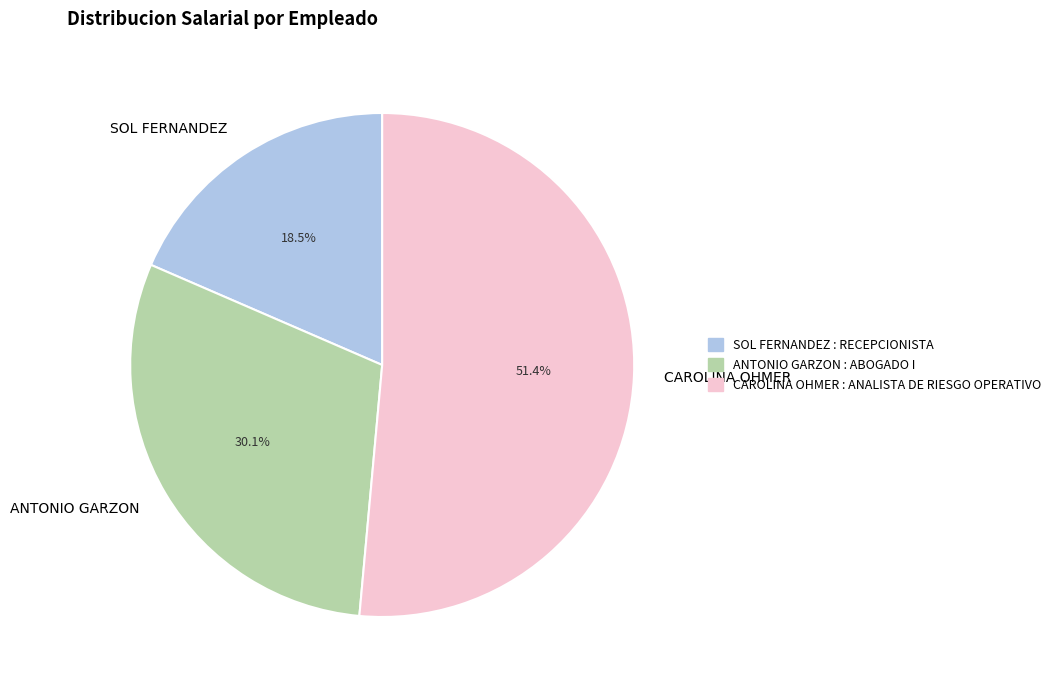

Count the number of slices in the pie.

3